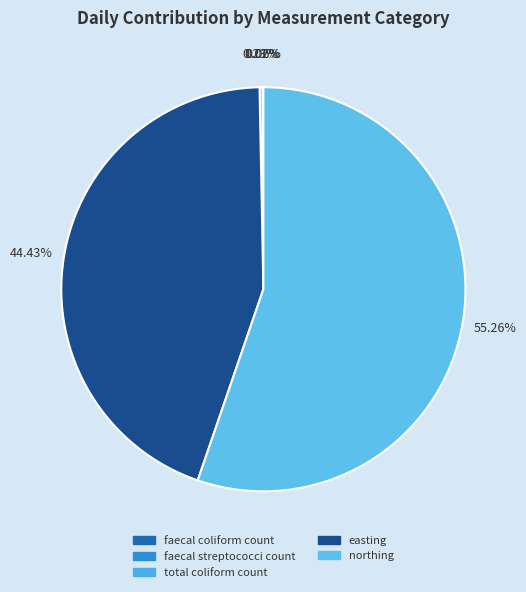

How many segments does this pie chart have?

5